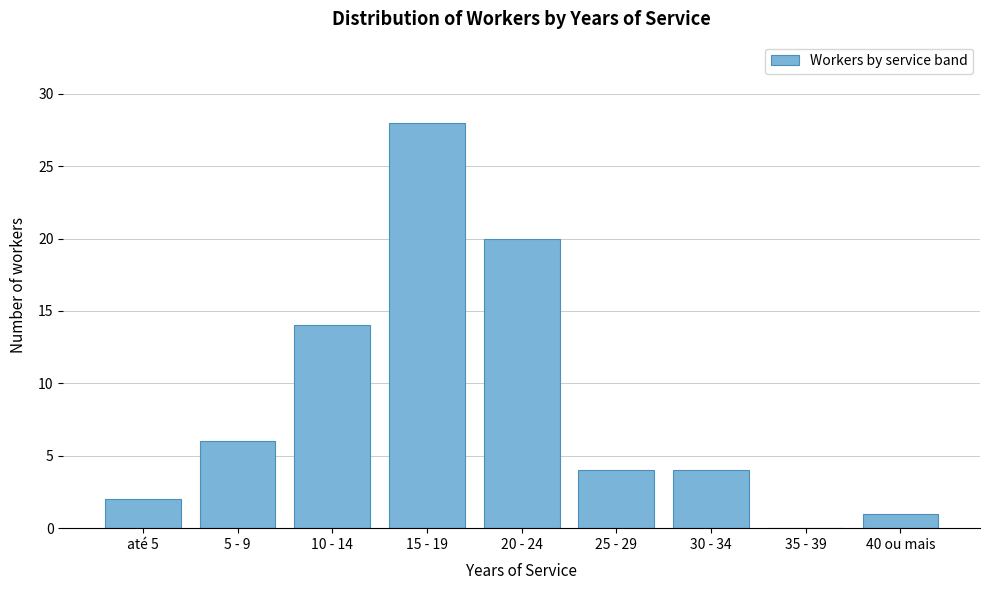

Reading right to left, extract all data points from this chart.

40 ou mais=1	35 - 39=0	30 - 34=4	25 - 29=4	20 - 24=20	15 - 19=28	10 - 14=14	5 - 9=6	até 5=2